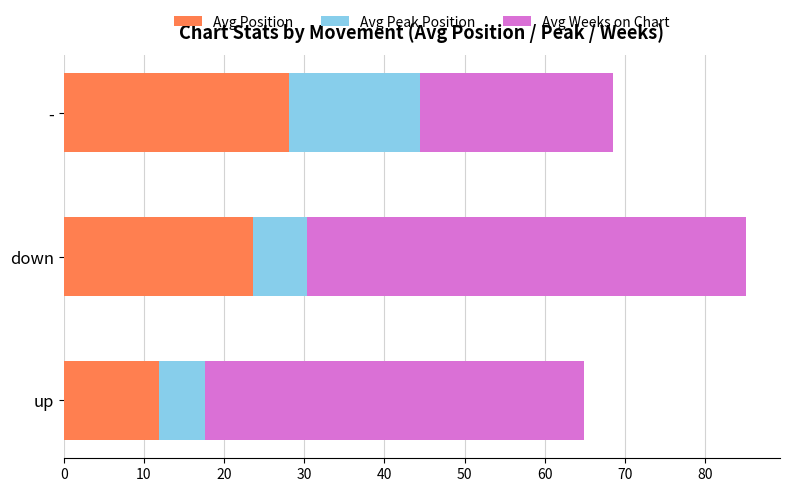

At which category is the sum across all series the highest?

down